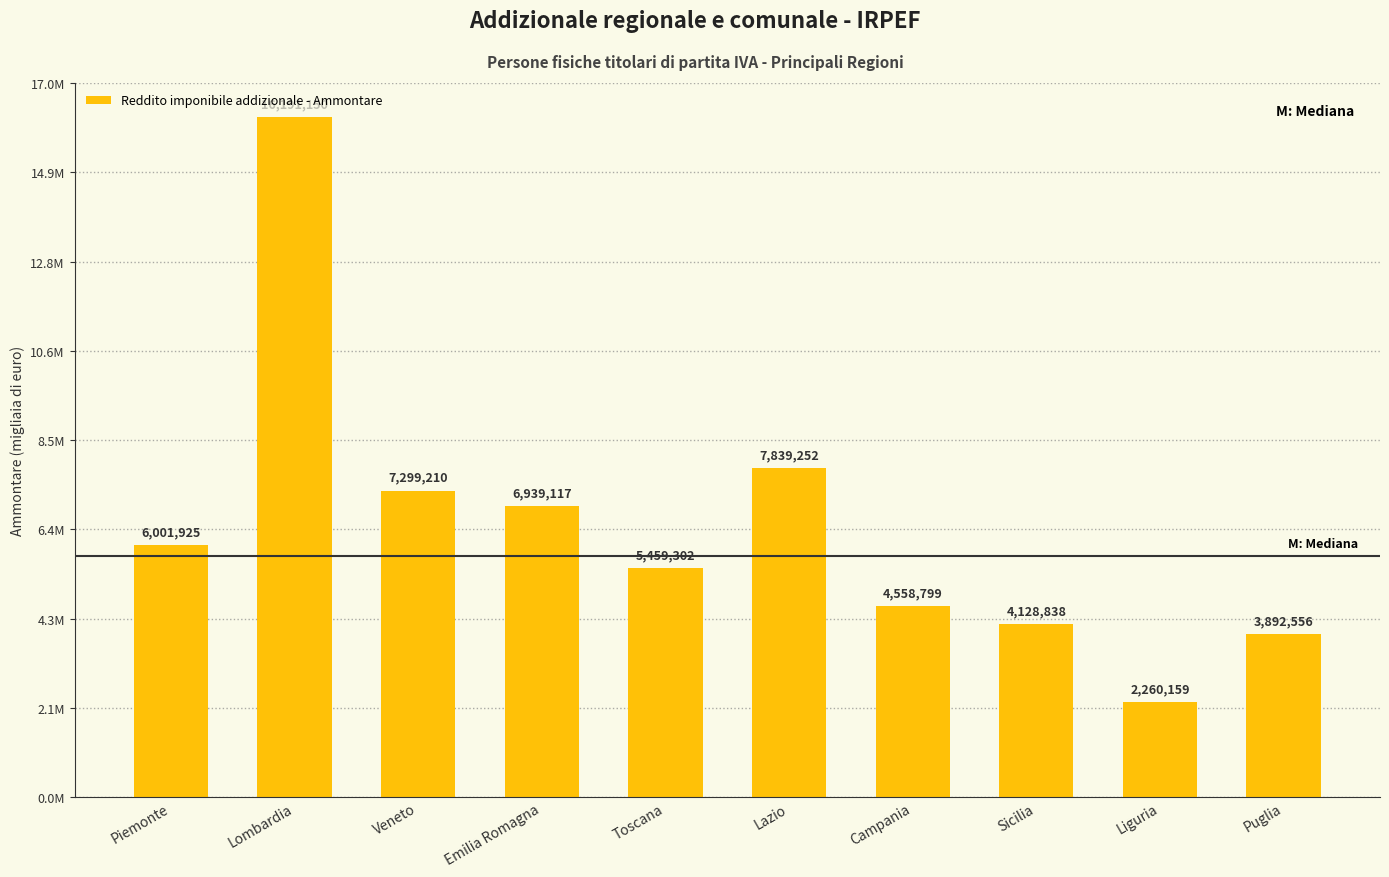

What is the sum of all values?

64570308